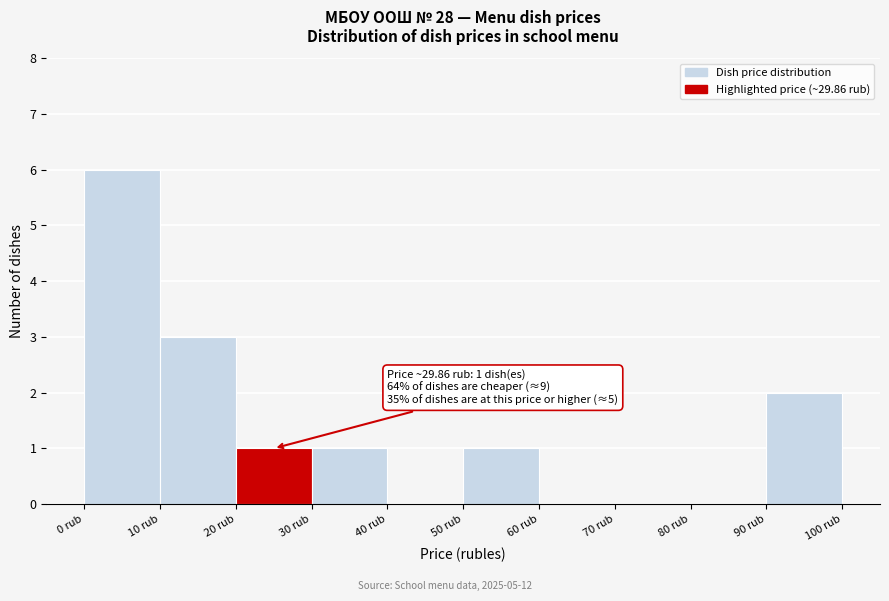

Over which range of the x-axis is the bar tallest?

0 to 10